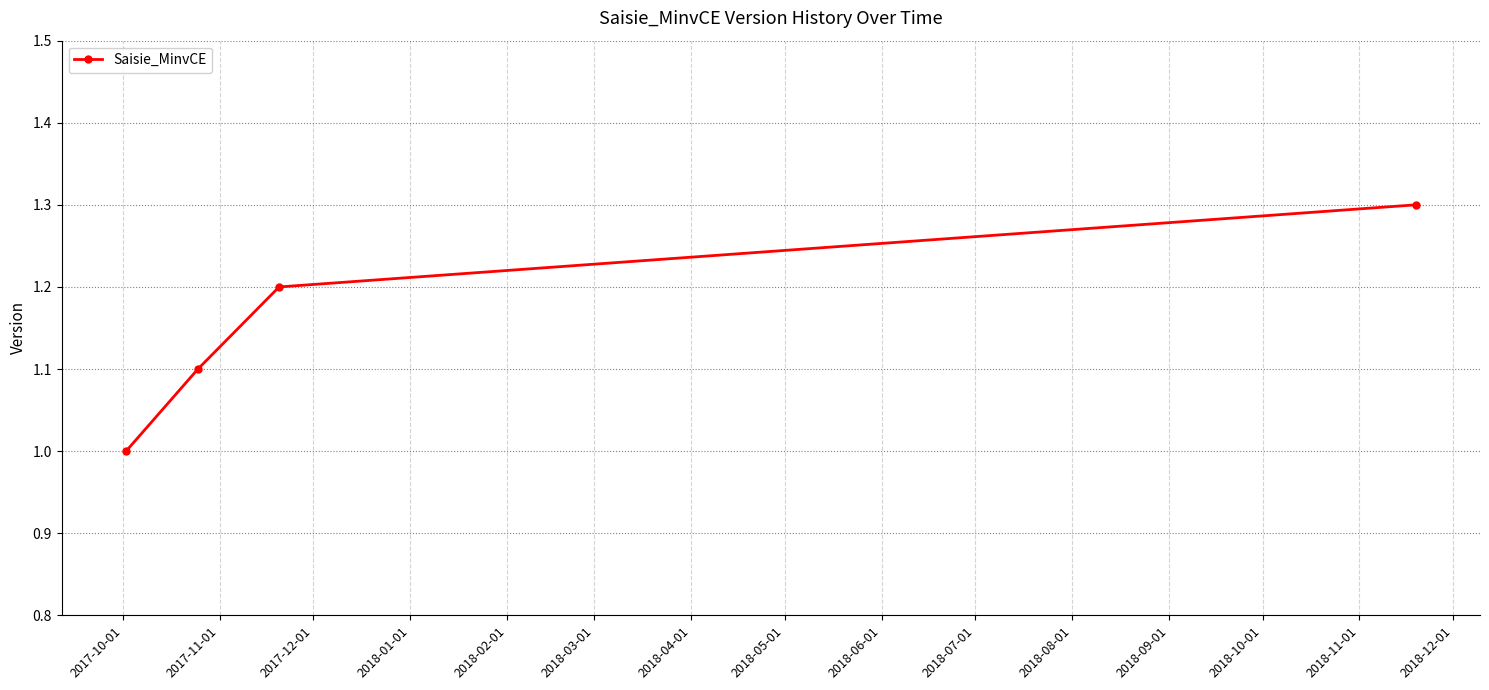

What is the greatest value displayed?

1.3